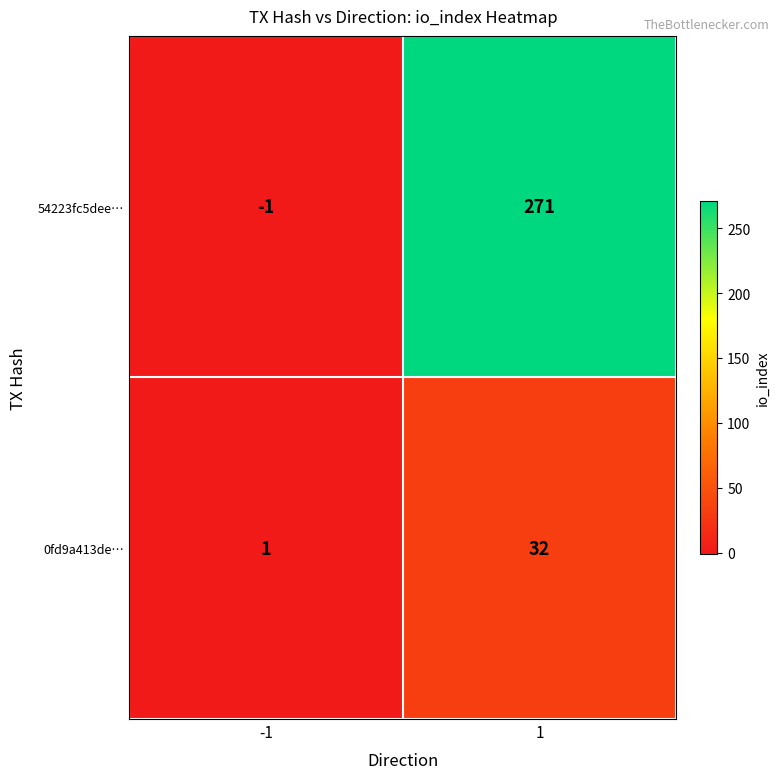

How many values in the 0fd9a413de… series are below 32?

1